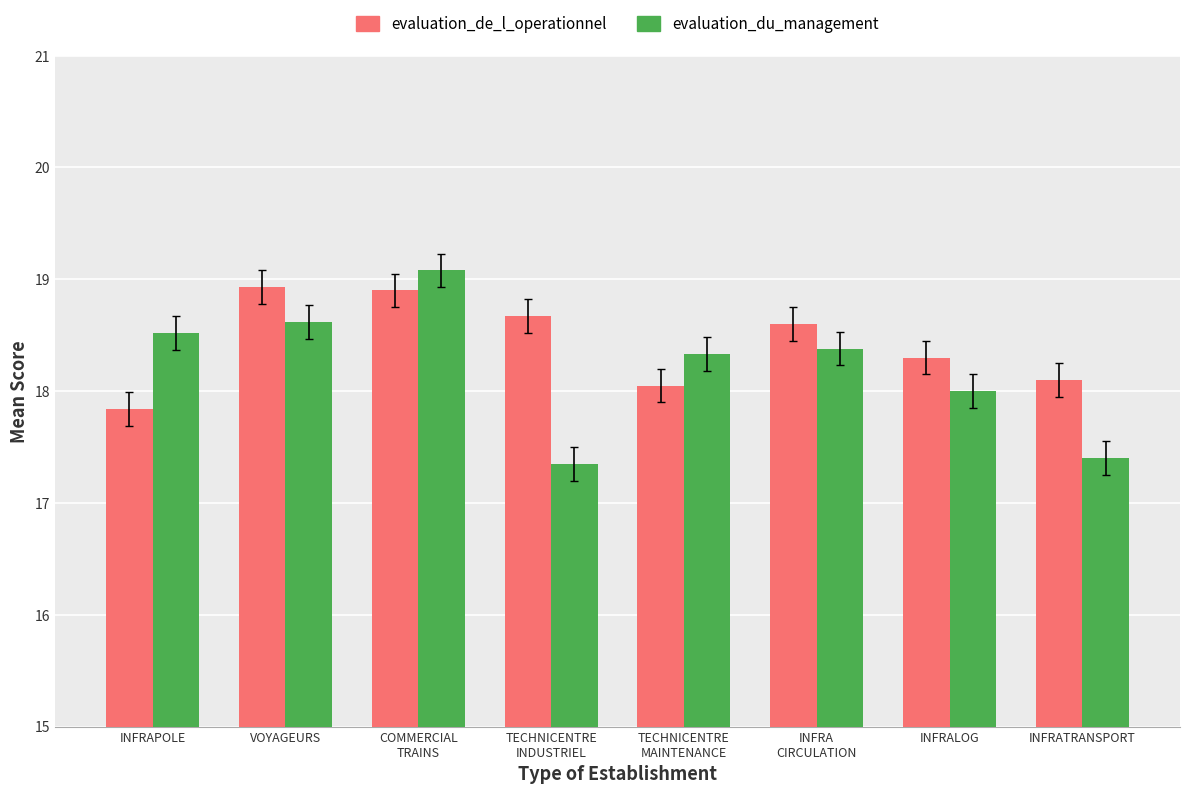

What are all the series names shown in the legend?

evaluation_de_l_operationnel, evaluation_du_management